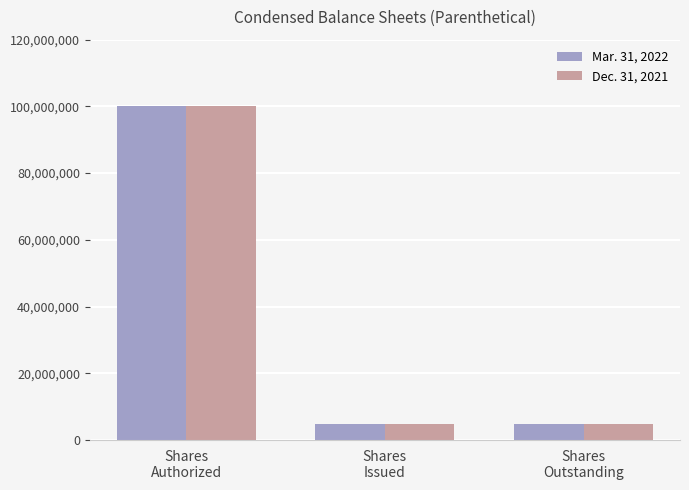

What is the difference between the maximum and minimum values in the Dec. 31, 2021 series?

95121583